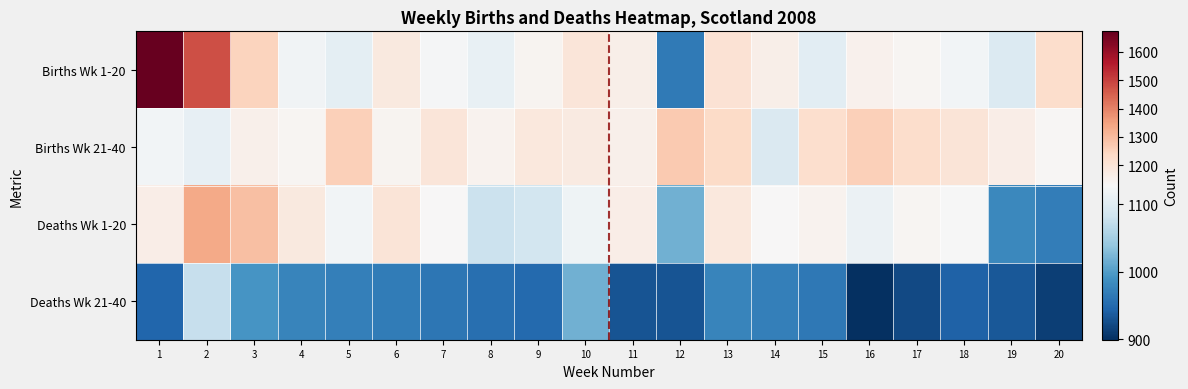

Reading left to right, list all the values displayed in this chart.

Births Wk 1-20: 1=1673	2=1481	3=1251	4=1119	5=1105	6=1179	7=1125	8=1110	9=1141	10=1192	11=1158	12=966	13=1205	14=1161	15=1103	16=1153	17=1138	18=1121	19=1096	20=1224
Births Wk 21-40: 1=1121	2=1108	3=1157	4=1138	5=1259	6=1143	7=1192	8=1147	9=1187	10=1175	11=1154	12=1271	13=1232	14=1095	15=1219	16=1257	17=1224	18=1198	19=1165	20=1134
Deaths Wk 1-20: 1=1164	2=1334	3=1292	4=1180	5=1121	6=1197	7=1131	8=1078	9=1085	10=1118	11=1163	12=1018	13=1184	14=1129	15=1145	16=1115	17=1140	18=1126	19=981	20=969
Deaths Wk 21-40: 1=946	2=1074	3=992	4=977	5=972	6=967	7=962	8=955	9=949	10=1017	11=930	12=930	13=977	14=972	15=964	16=899	17=921	18=943	19=933	20=912